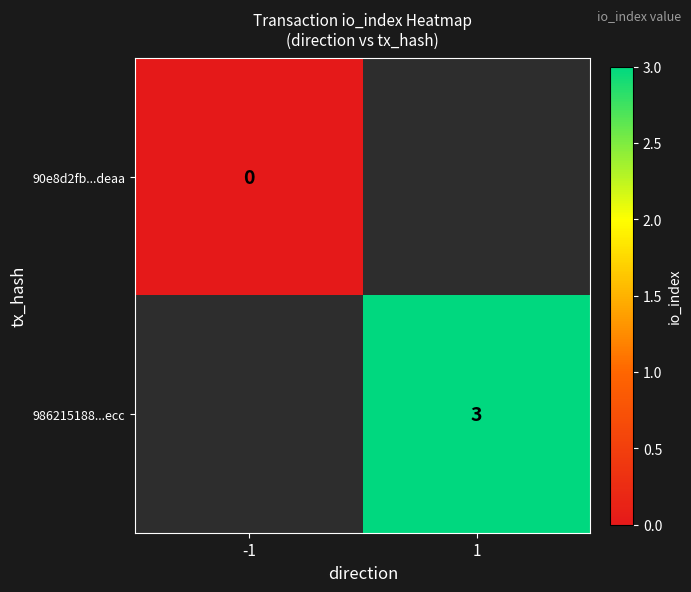

Count the number of data series in this chart.

2